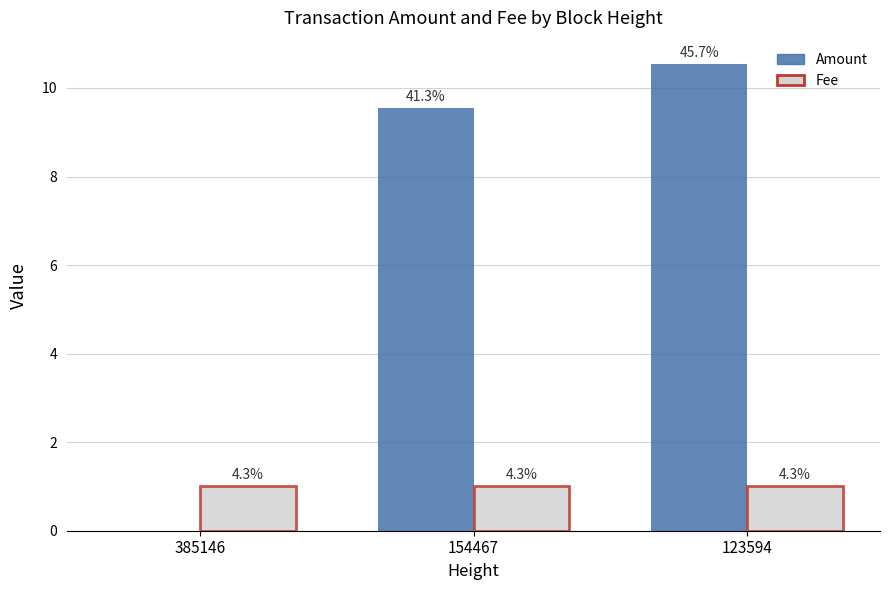

What is the maximum value for Fee?

1.0